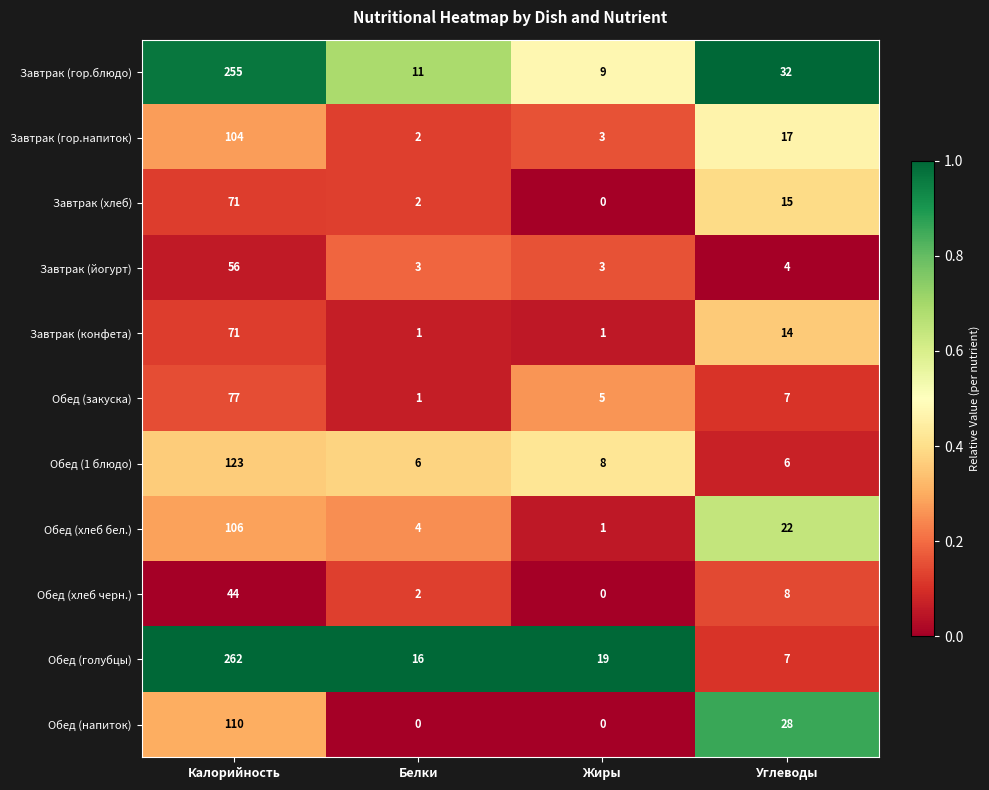

What is the sum of the Обед (хлеб бел.) values at Углеводы and Жиры?

23